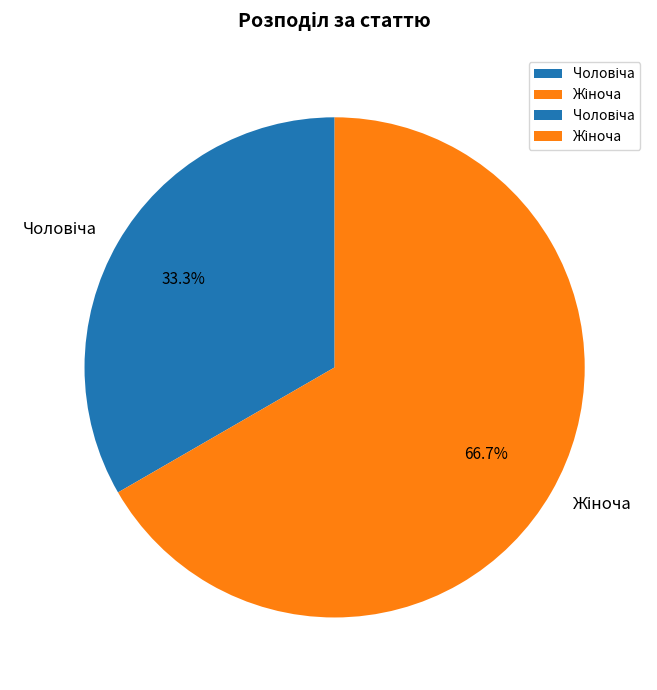

To the nearest percent, what is the difference between the largest and smallest slice percentages?

33%